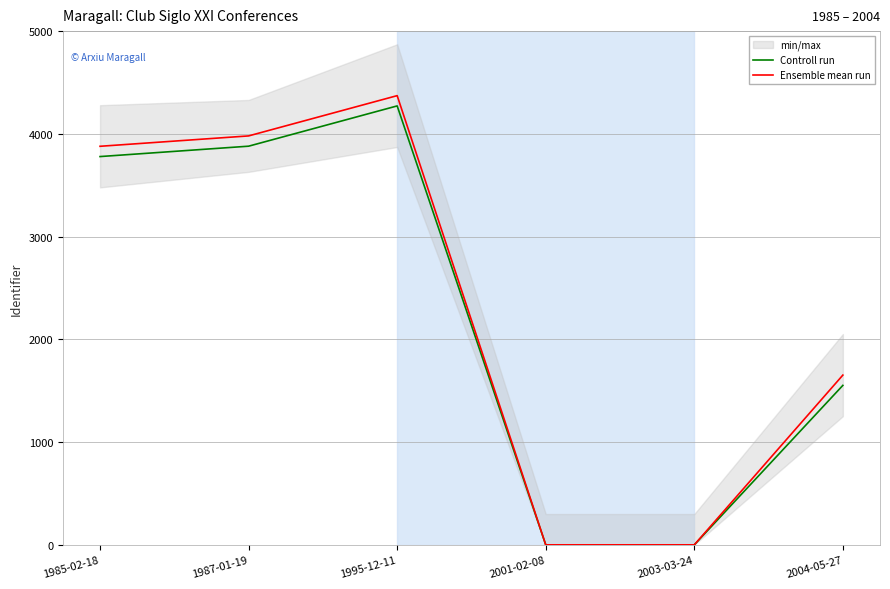

True or false: Ensemble mean run and Controll run cross at least once.

False